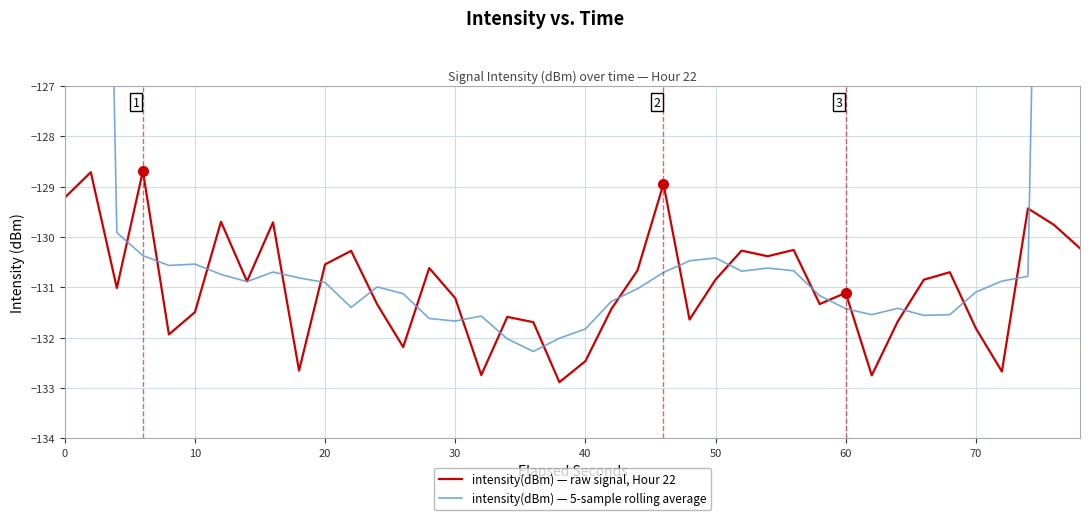

What is the minimum value for intensity(dBm) — raw signal, Hour 22?

-132.9